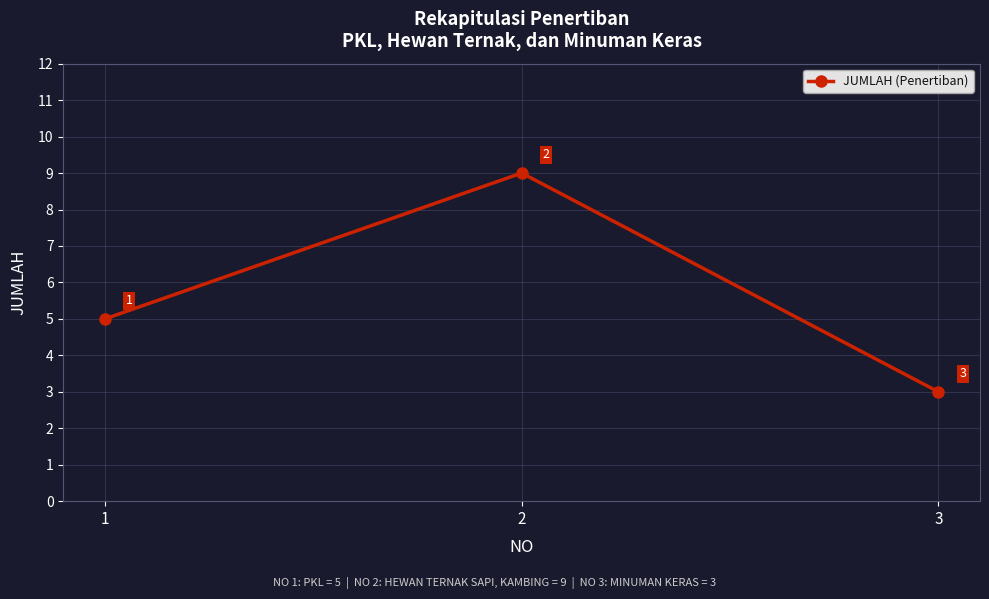

How many values are below 5?

1